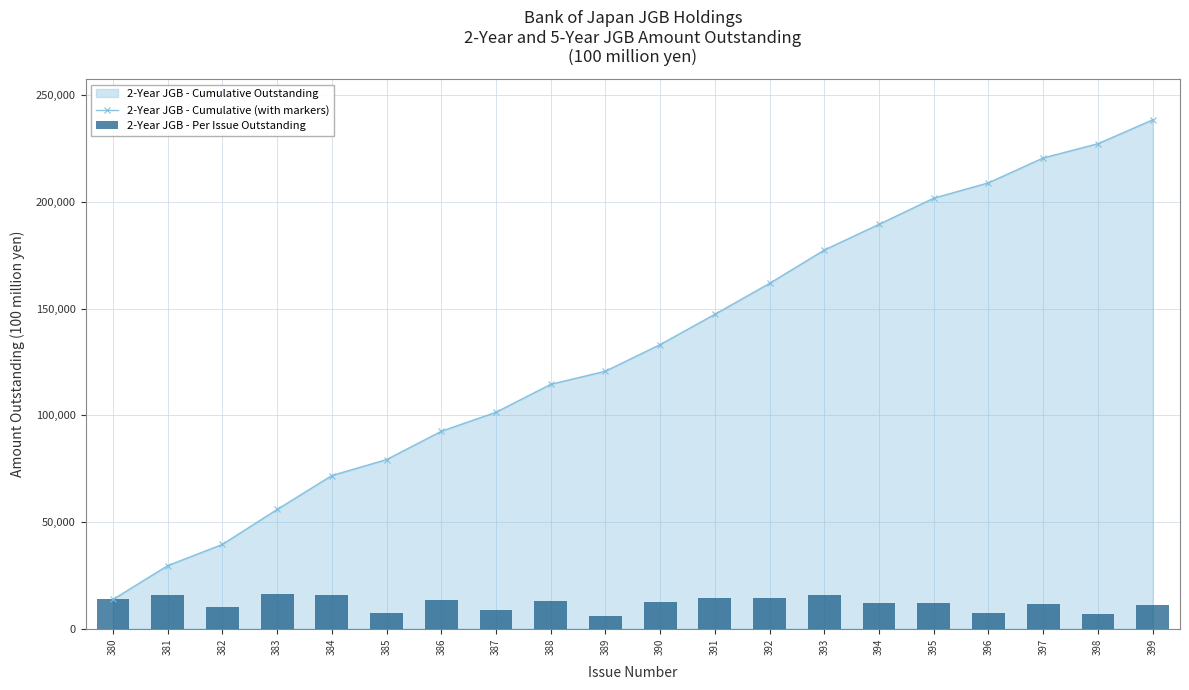

The 2-Year JGB - Per Issue Outstanding series shows 12137 at 396. True or false?

False